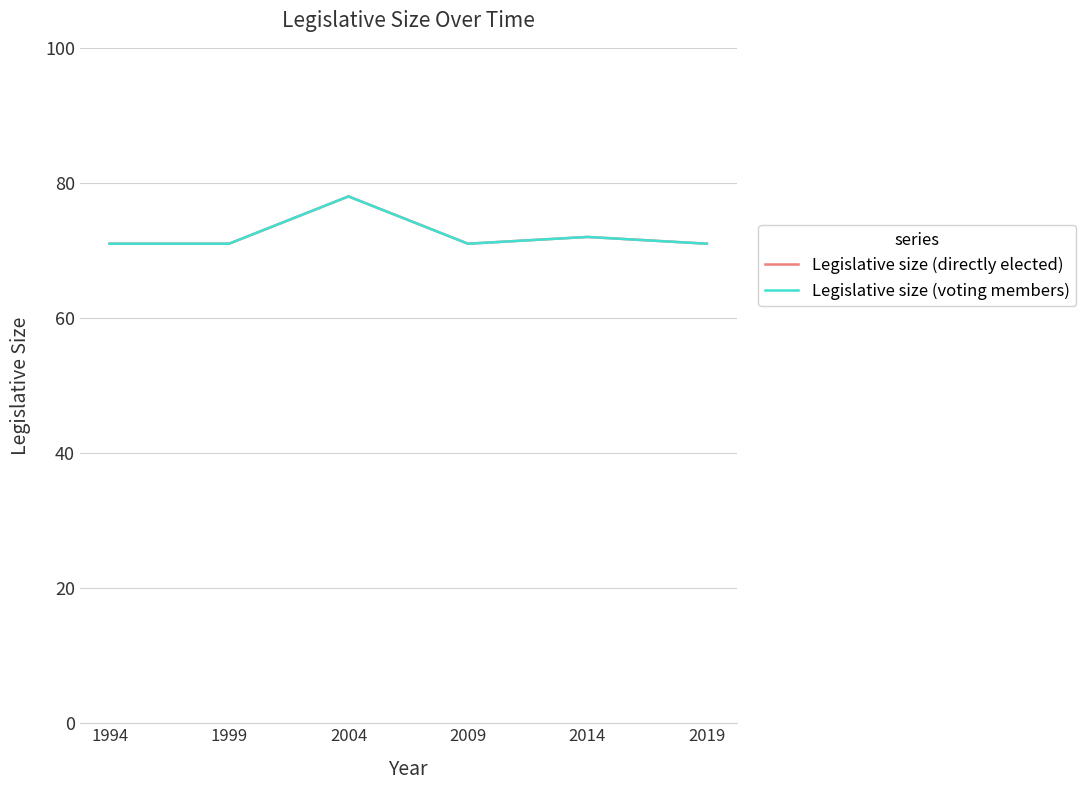

The Legislative size (voting members) series shows 43 at 2019. True or false?

False